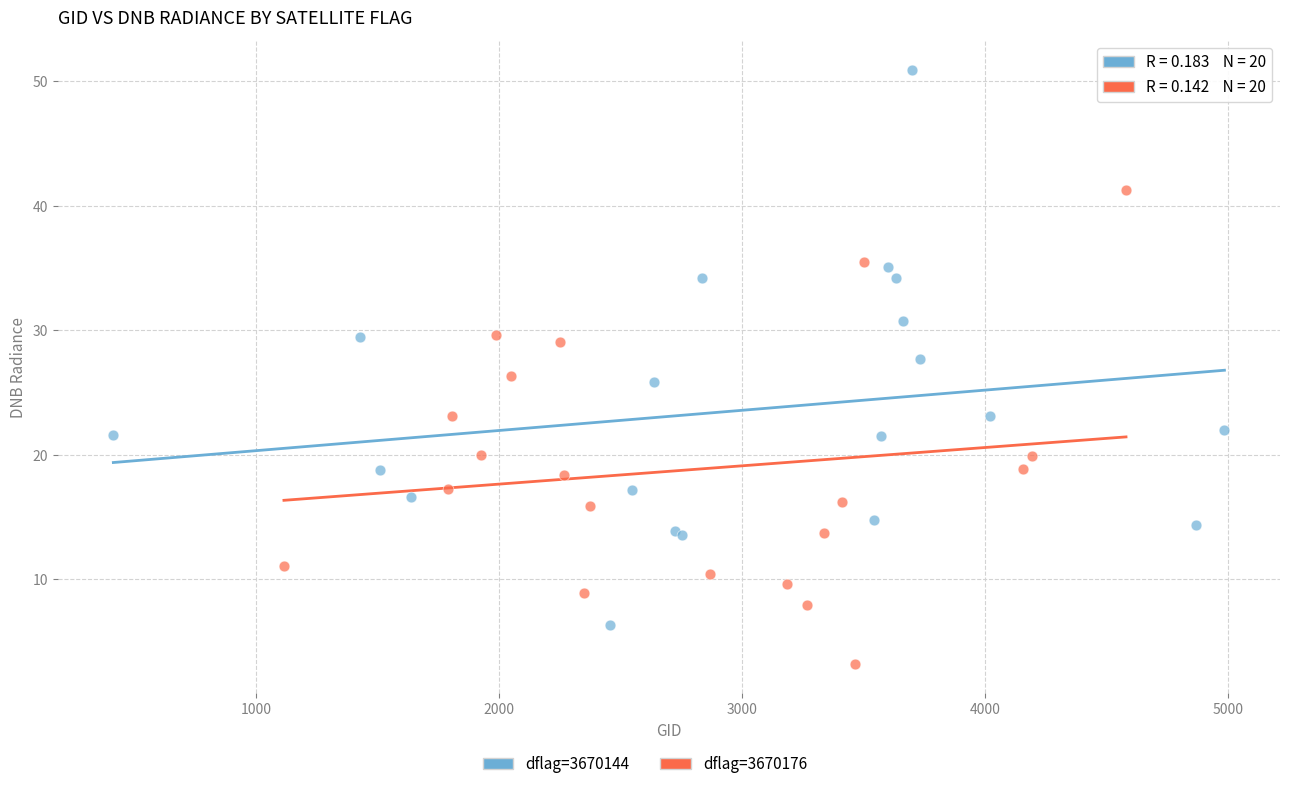

Which series contains the highest Y value?

dflag=3670144